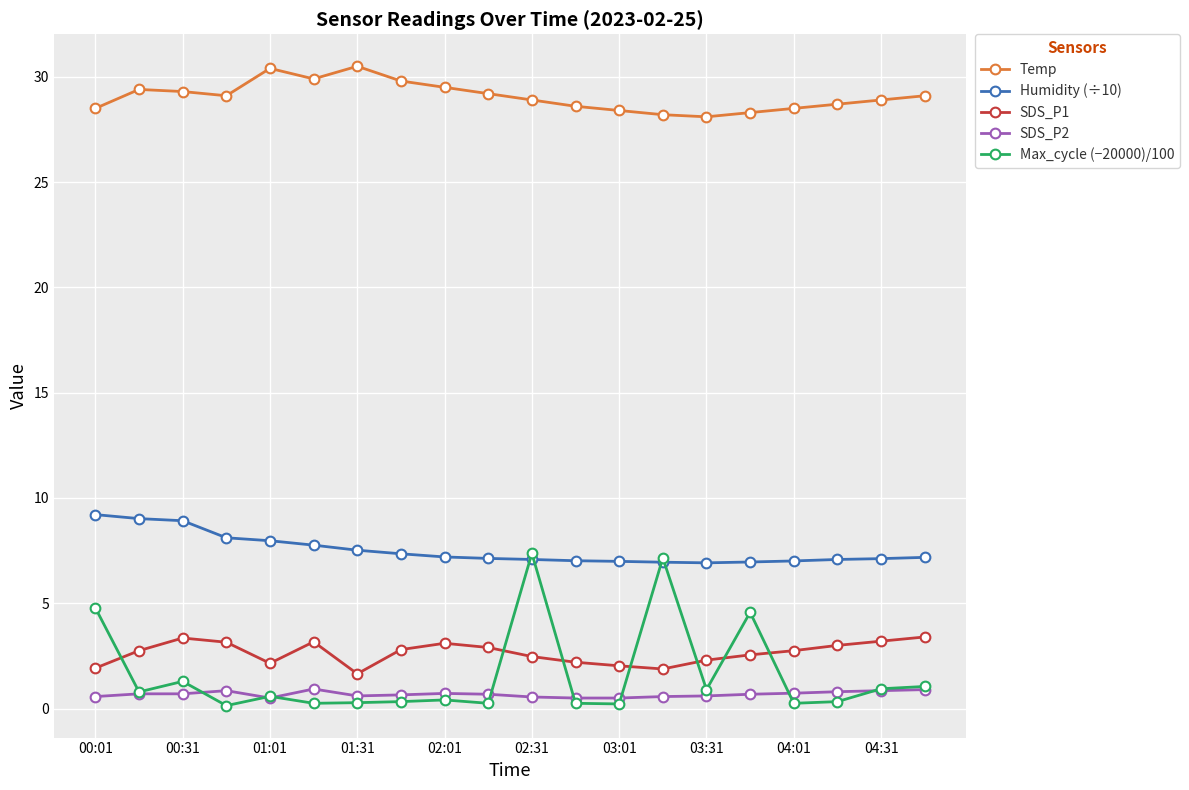

True or false: Temp and Max_cycle (−20000)/100 intersect in this chart.

False